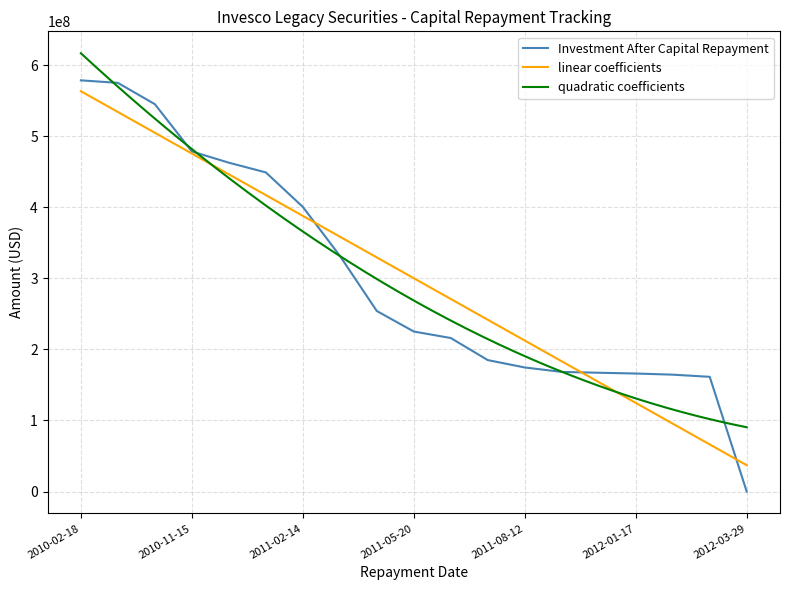

Reading right to left, what are all the values shown in this chart?

0.0	161386869.6	164422415.1	166024102.7	167120287.8	168304246.3	174534977.4	184916191.5	215977938.4	225107647.2	253991379.9	331695634.2	400461178.4	448985023.0	462662749.5	478507285.2	544971267.0	574982453.9	578515653.2